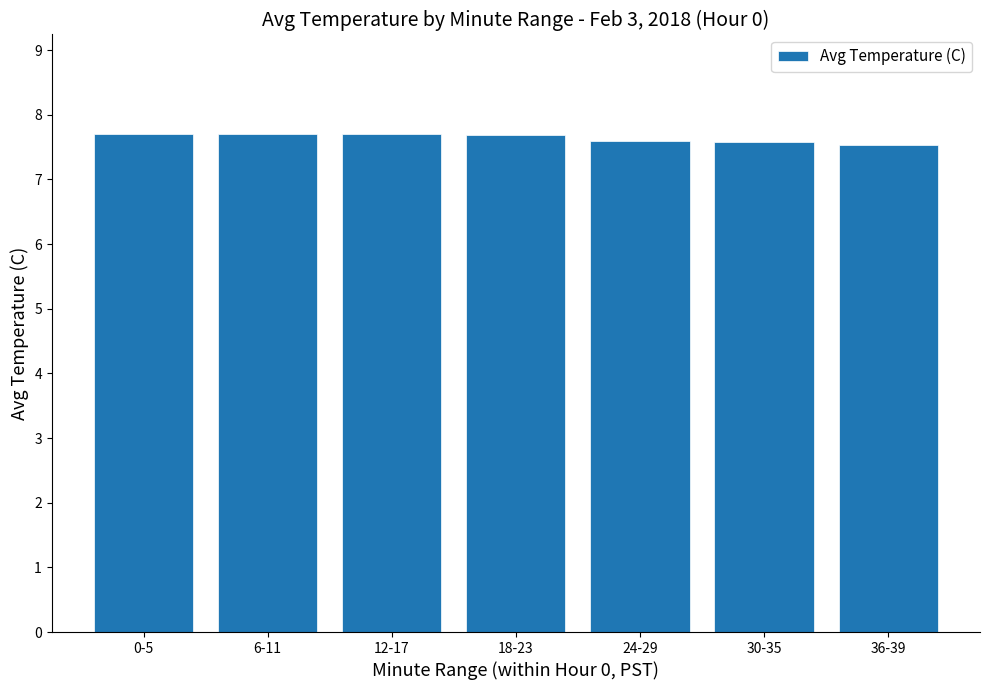

What is the sum of all values?

53.5